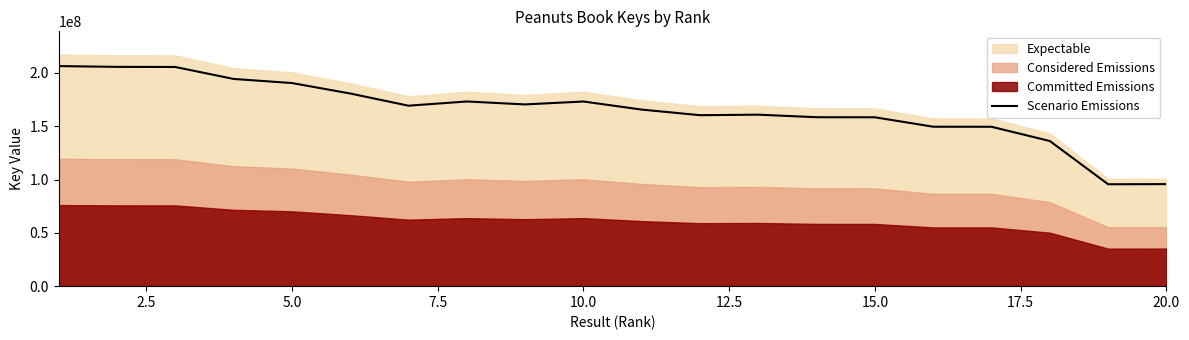

What is the minimum value shown in the chart?

95611207.2